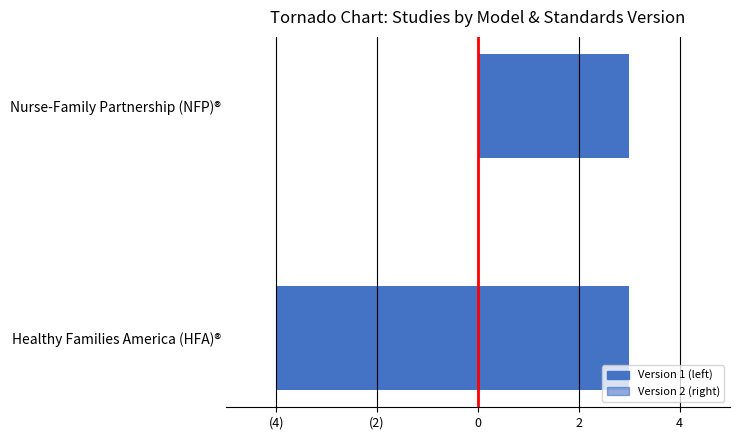

How many bars are there in each group?

2